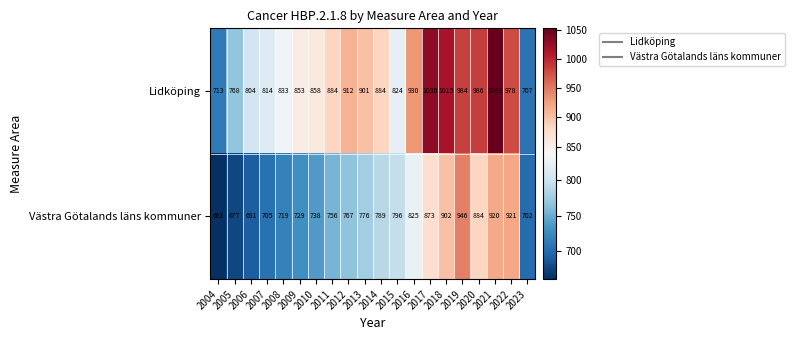

Is it true that Lidköping equals 978 at 2022?

True